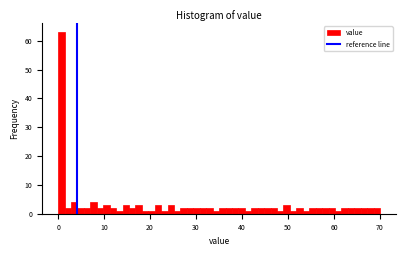

Read against the x-axis, roughly where is the centre of the tallest bar?

1